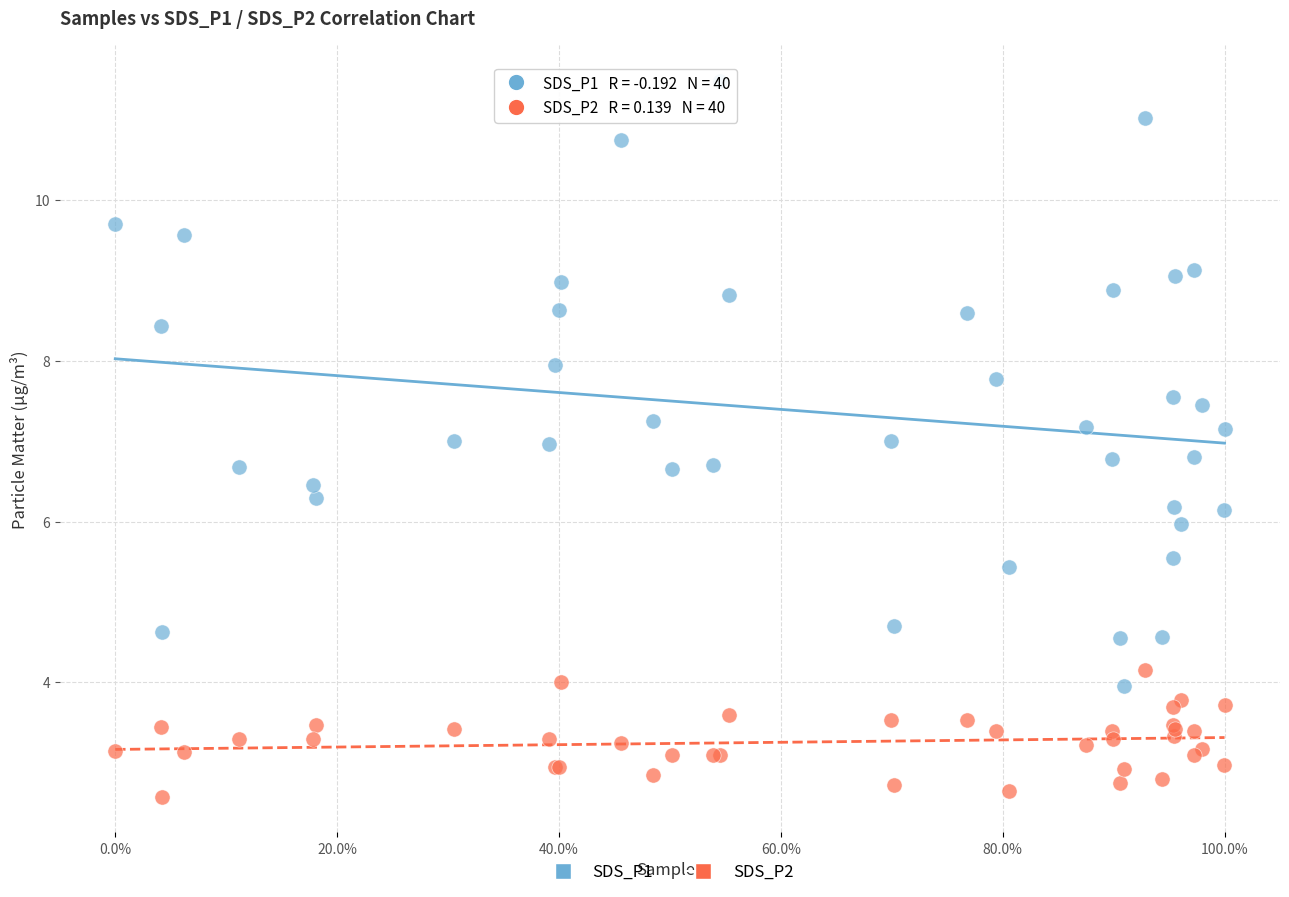

What are all the series names shown in the legend?

SDS_P1, SDS_P2